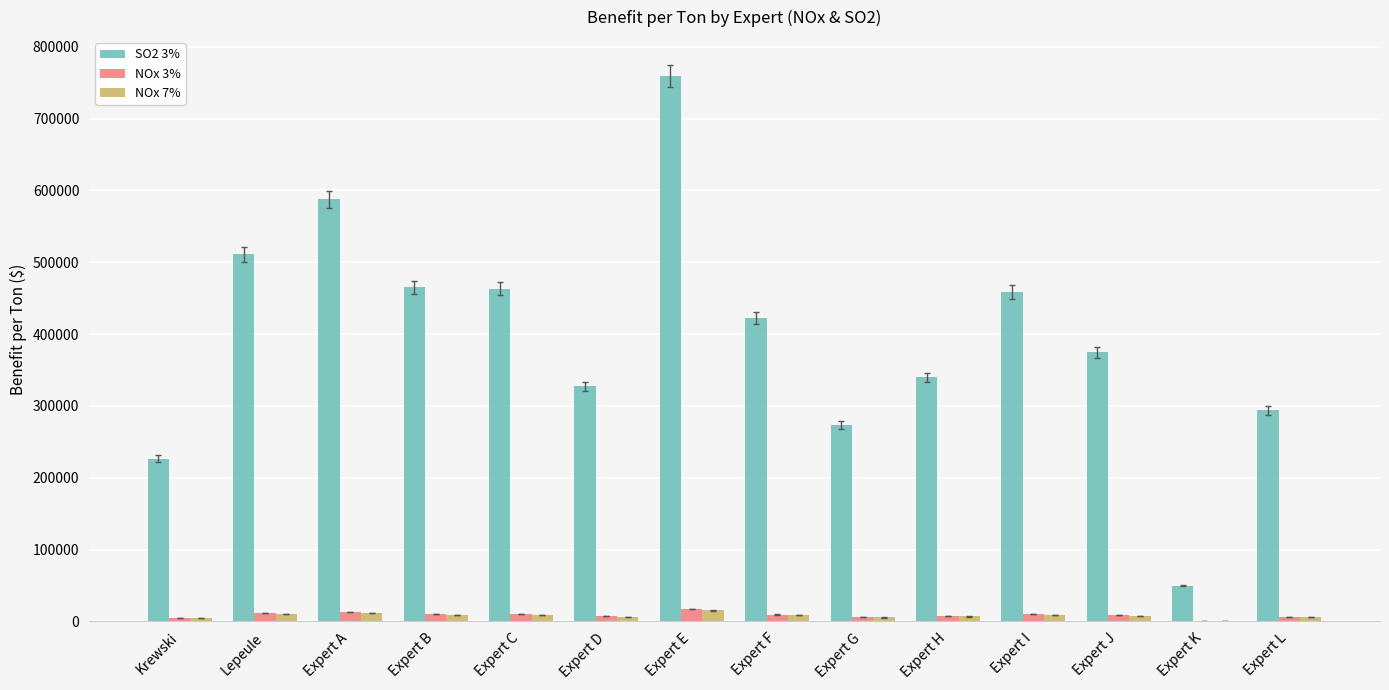

Which label corresponds to the largest value in the chart?

Expert E